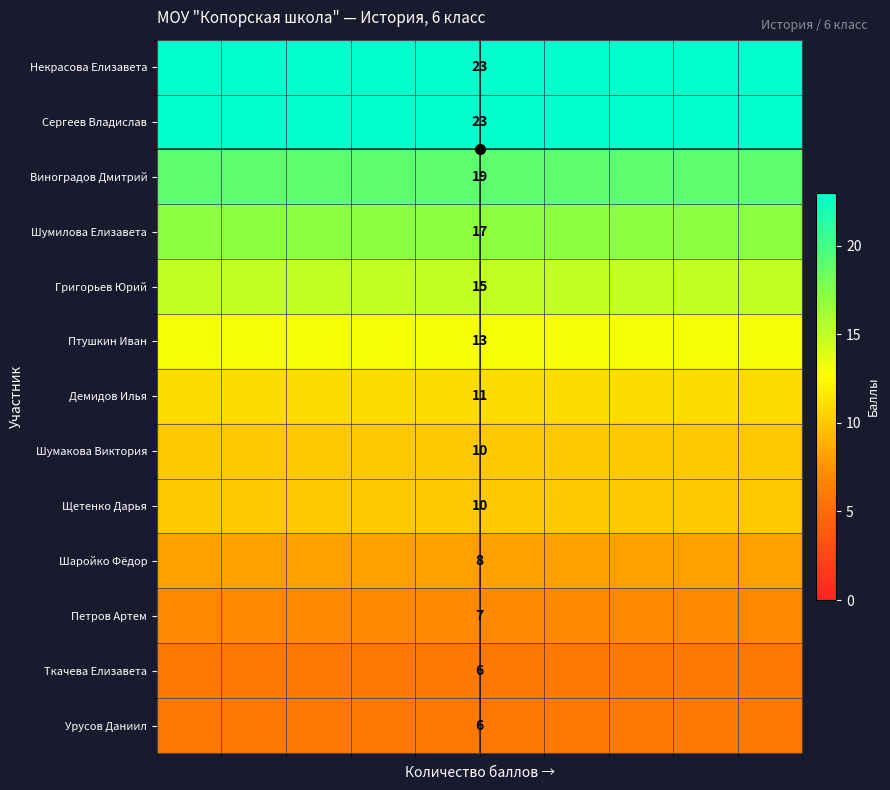

Which series has the largest total across all categories?

Некрасова Елизавета